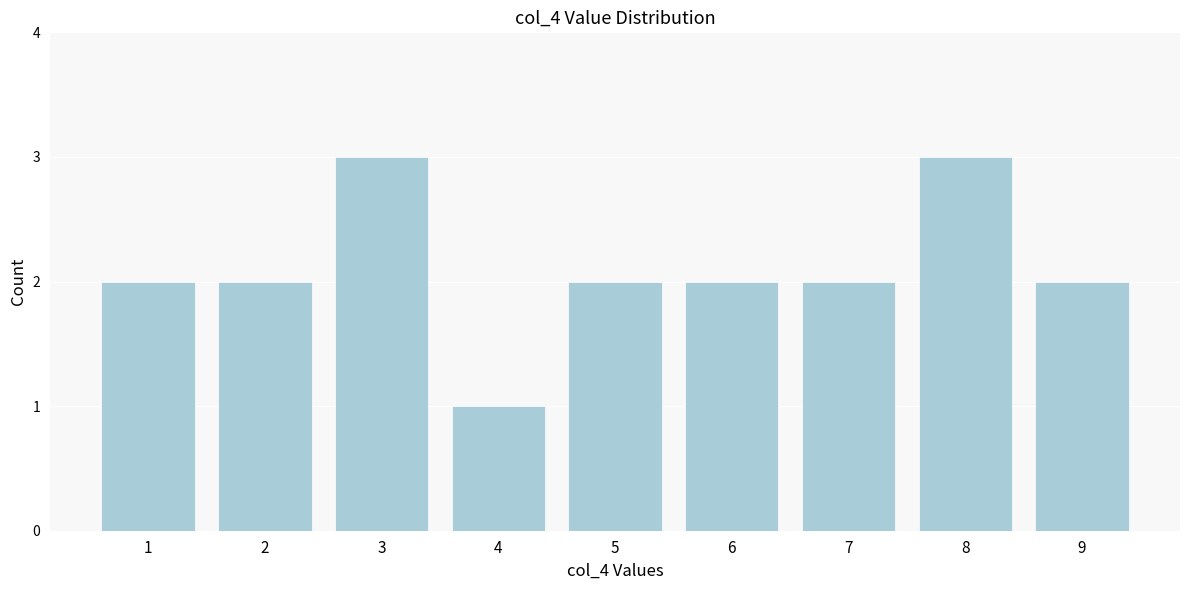

Reading left to right, what are all the values shown in this chart?

2	2	3	1	2	2	2	3	2